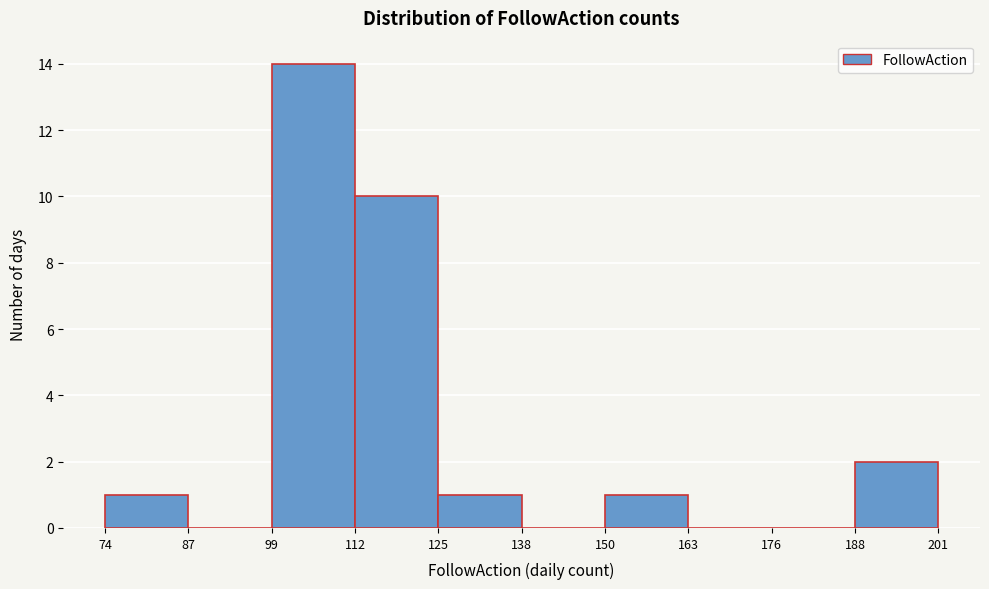

How tall is the bar that spans 74 to 87 on the x-axis? The values are not printed on the chart, so give them approximately, as read against the axis.

1